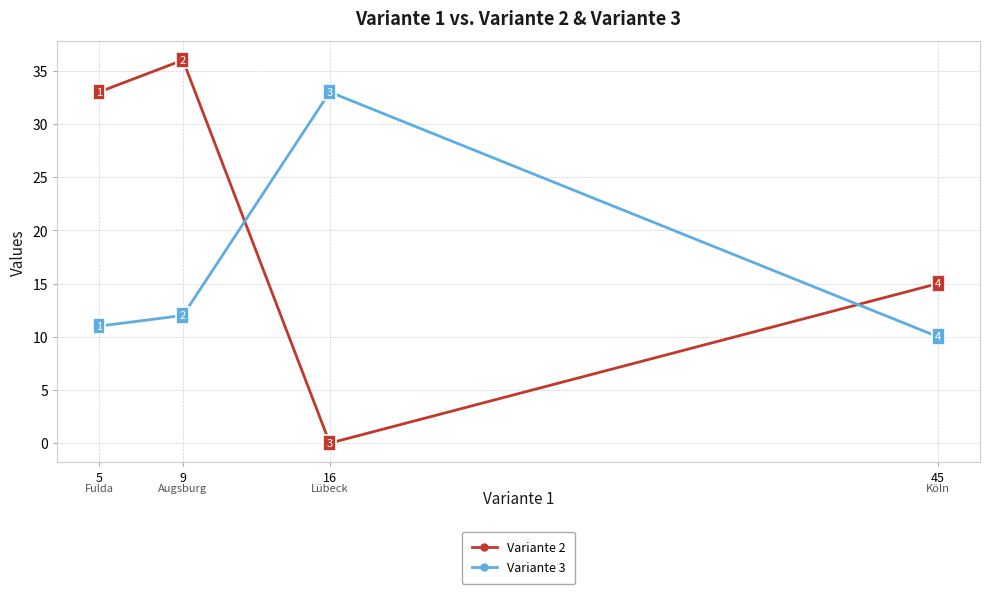

What is the sum of all Variante 3 values?

66